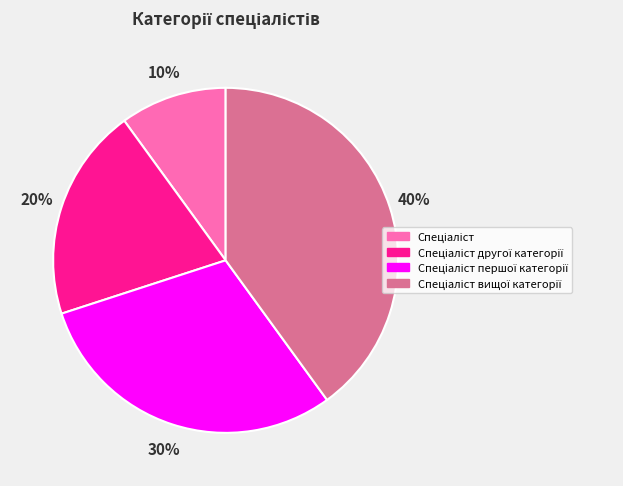

Is there a majority slice in this chart?

No